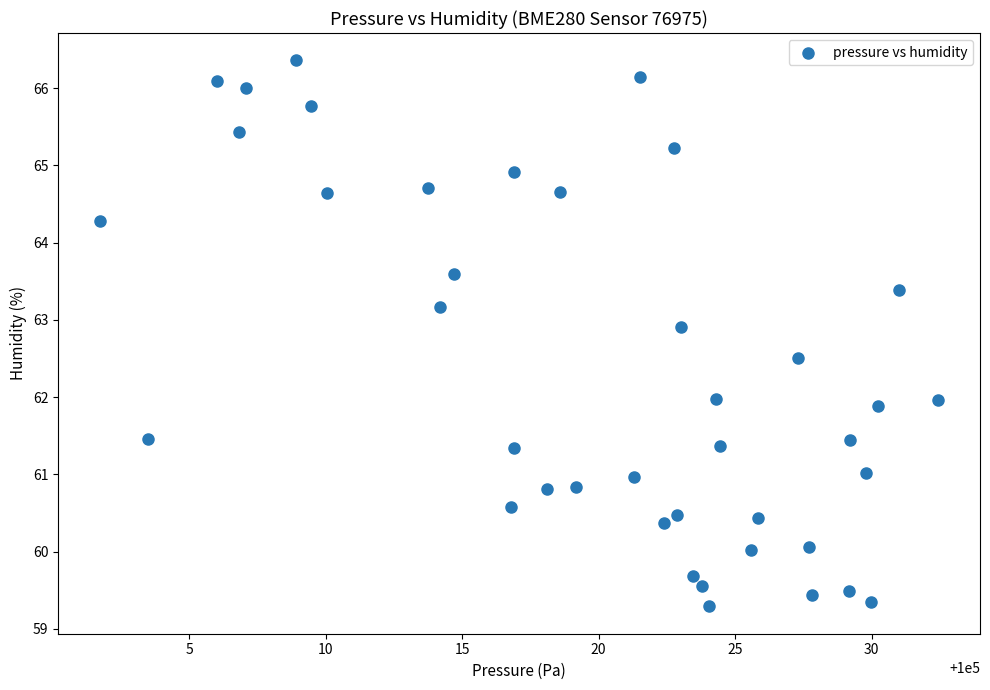

What is the range of Y values (max minus min)?

7.1